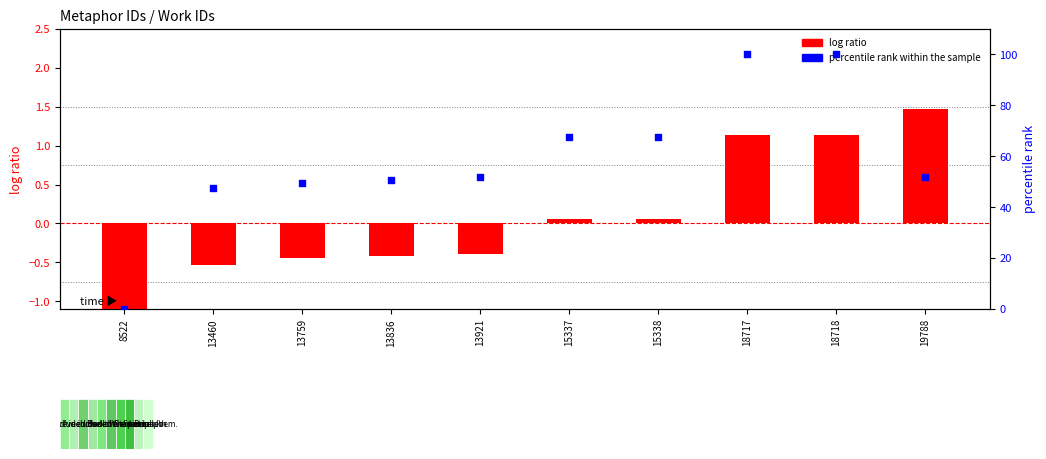

Which series has the largest Y range (max minus min)?

percentile rank within the sample